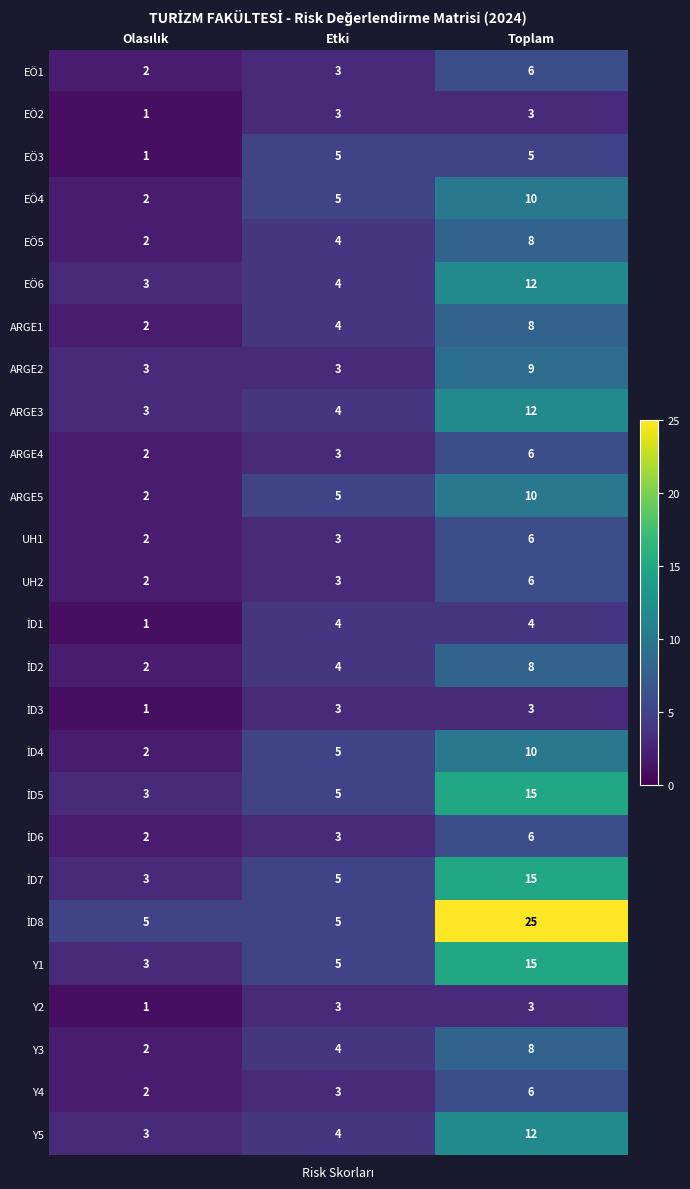

Is it true that EÖ4 equals 14 at Toplam?

False